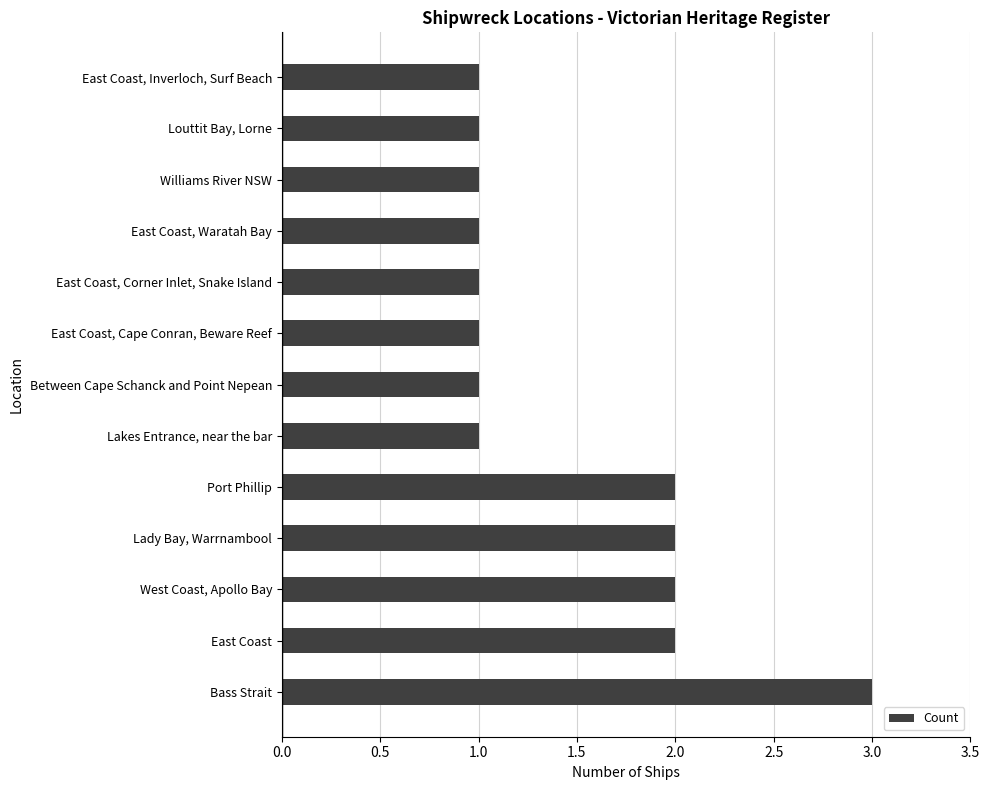

What is the maximum value shown in the chart?

3